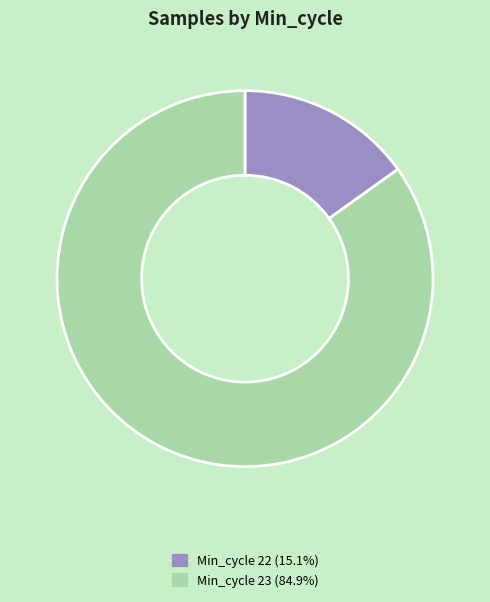

Is there a majority slice in this chart?

Yes